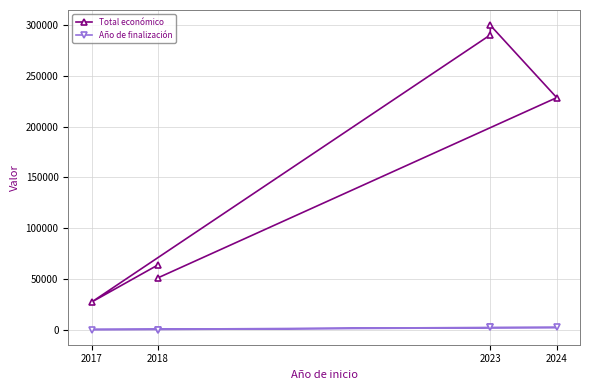

Rank the series at 2018 from highest to lowest value.

Total económico, Año de finalización